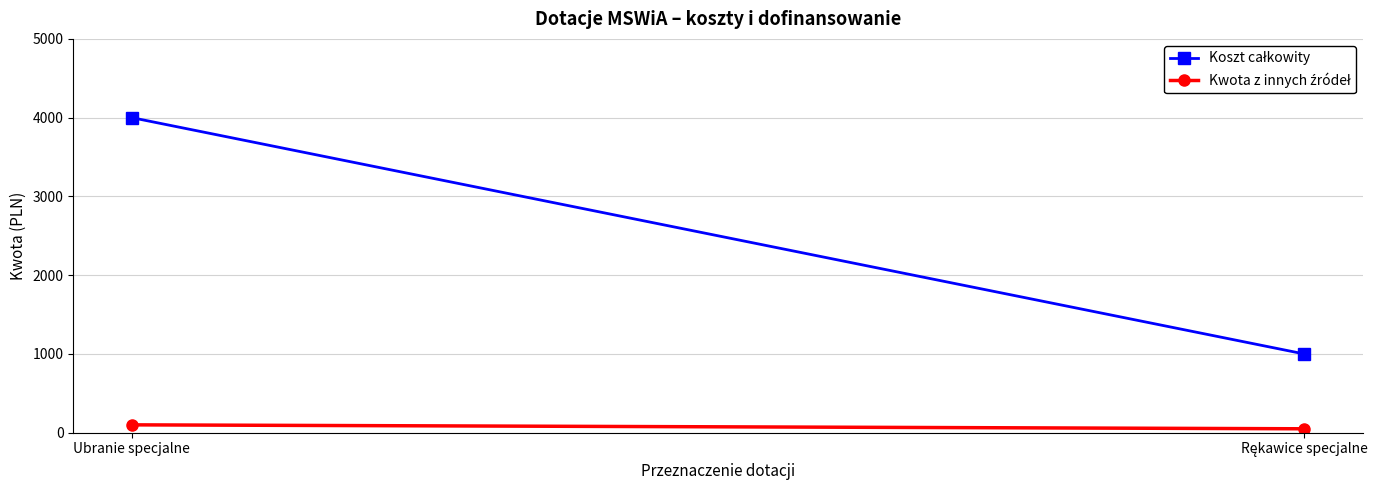

Between Ubranie specjalne and Rękawice specjalne, which series saw the biggest shift?

Koszt całkowity